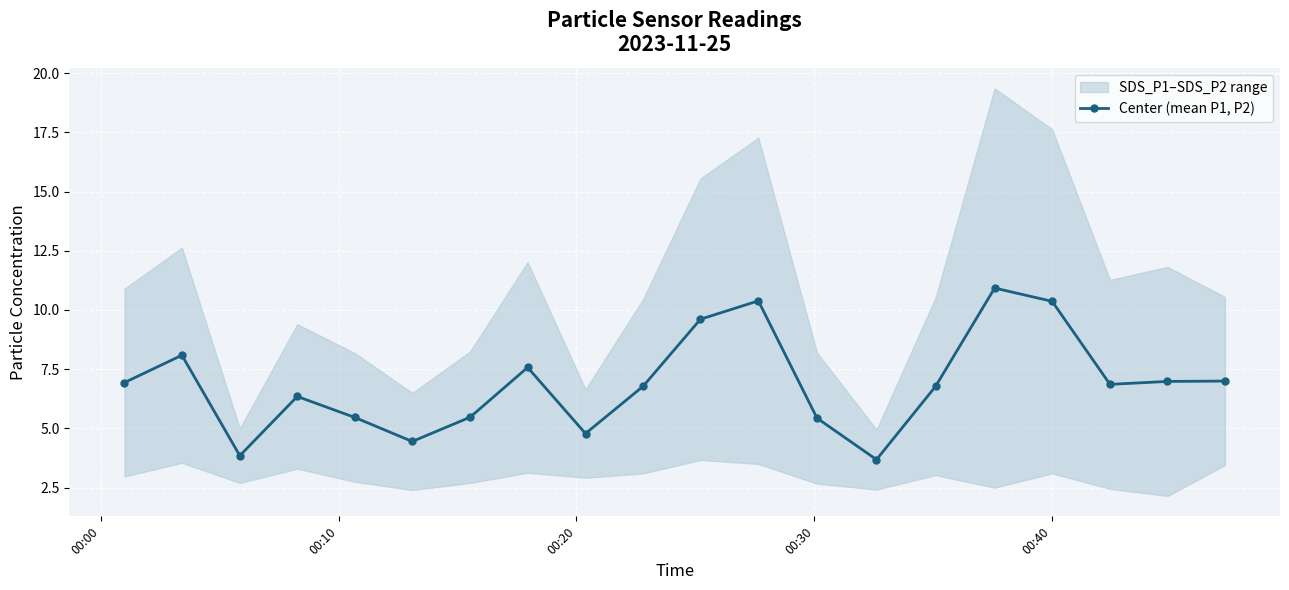

What is the value of the Center (mean P1, P2) point at the 12th from the left?

10.4